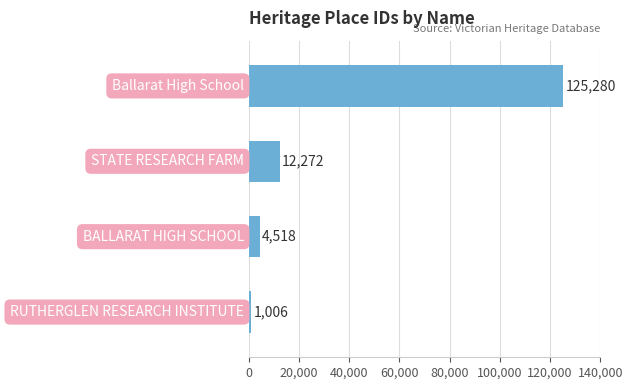

What is the maximum value shown in the chart?

125280